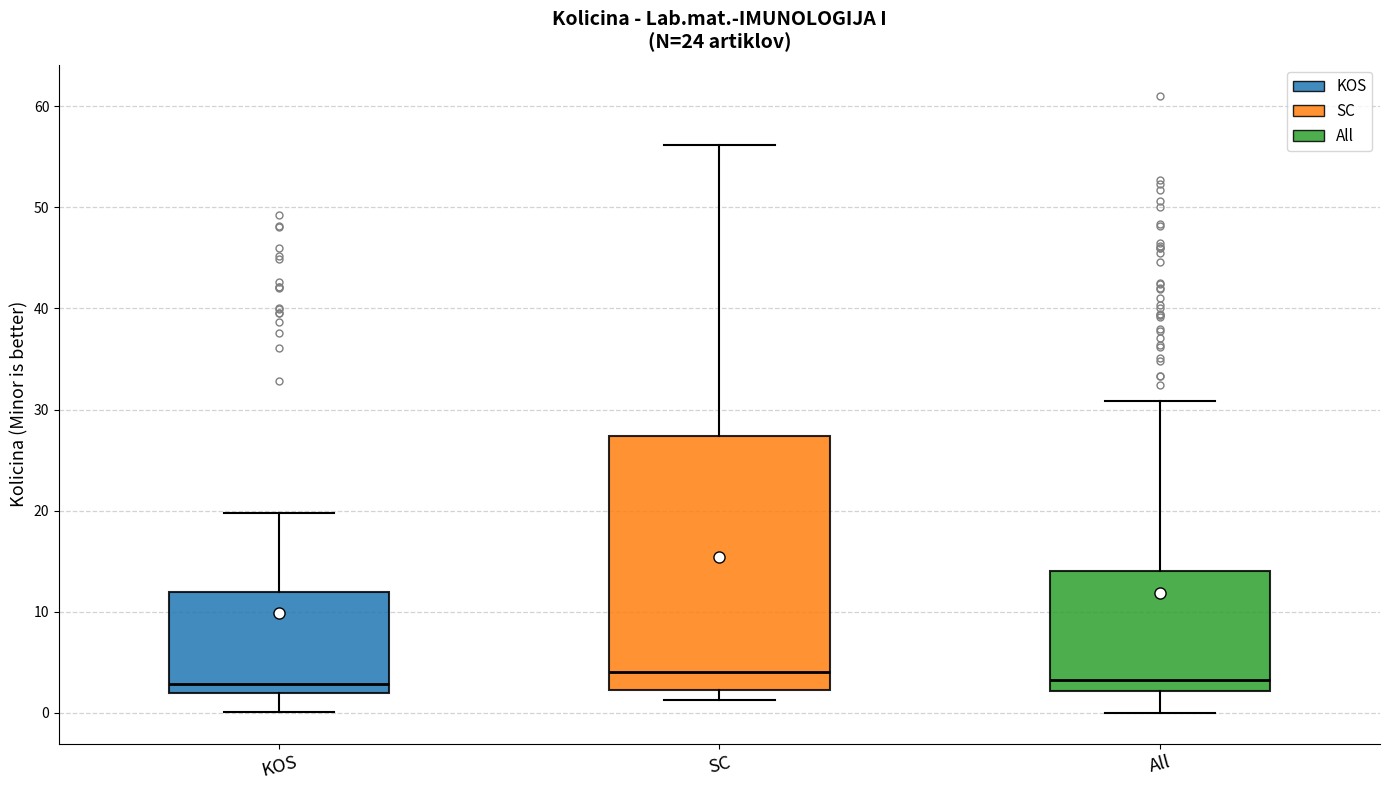

Comparing the boxes themselves (not the whiskers), which one is the tallest?

SC